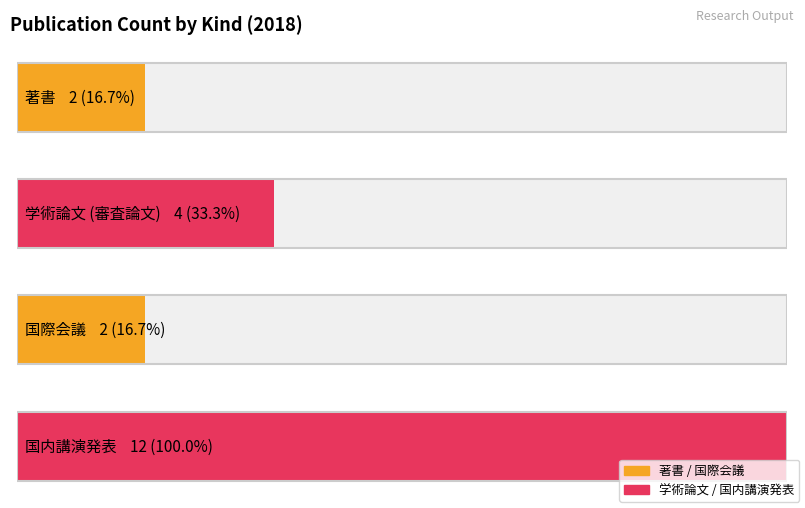

Where is the data nearest to the value 7?

学術論文 (審査論文)